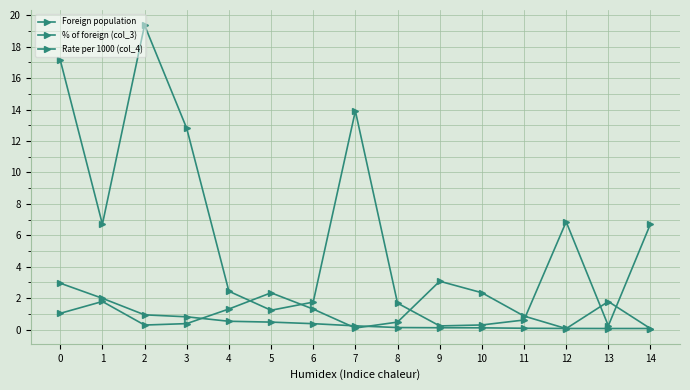

At 14, list the series in order from largest to smallest.

Foreign population, % of foreign (col_3), Rate per 1000 (col_4)